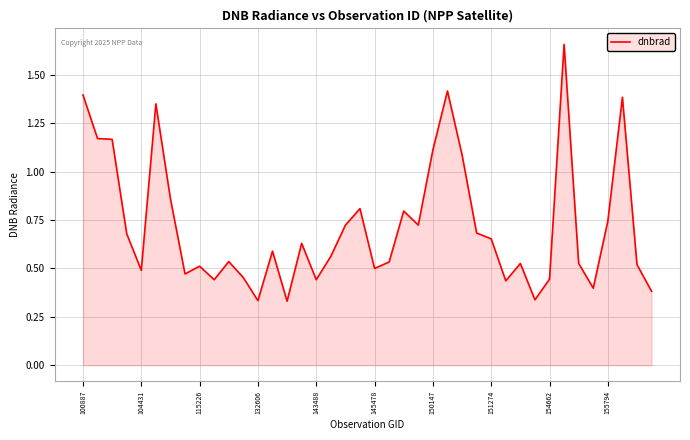

What is the difference between the maximum and minimum values?

1.3